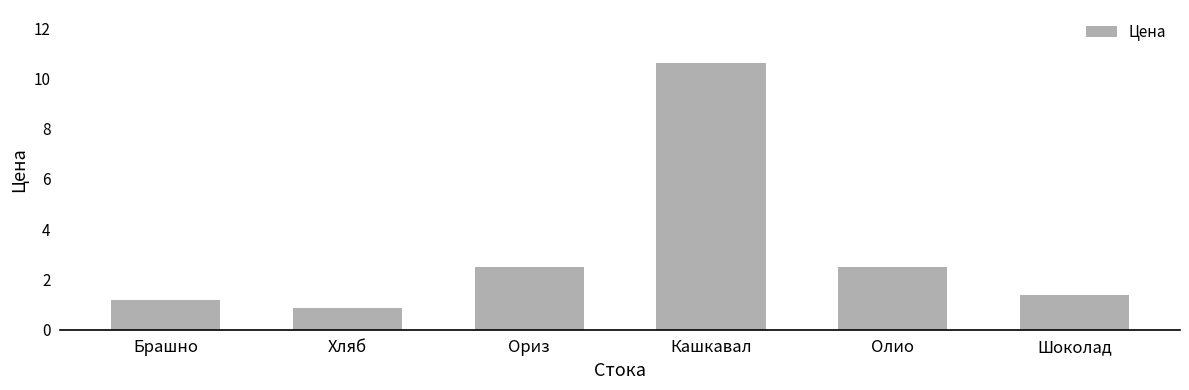

Count the number of categories in the chart.

6